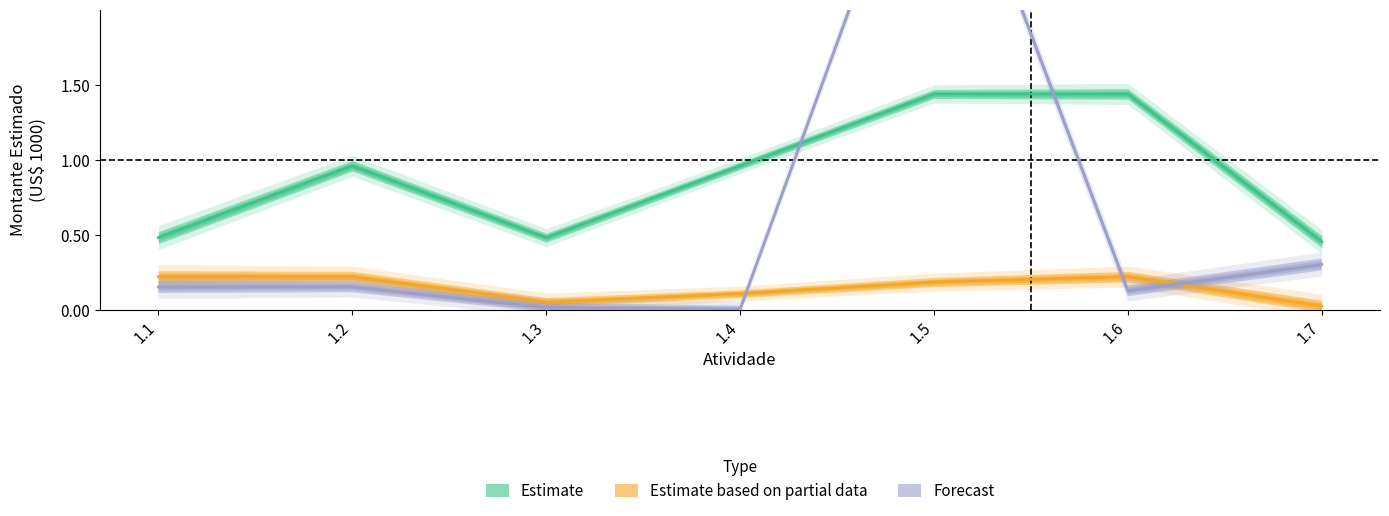

At which label is Estimate closest to 0?

1.7